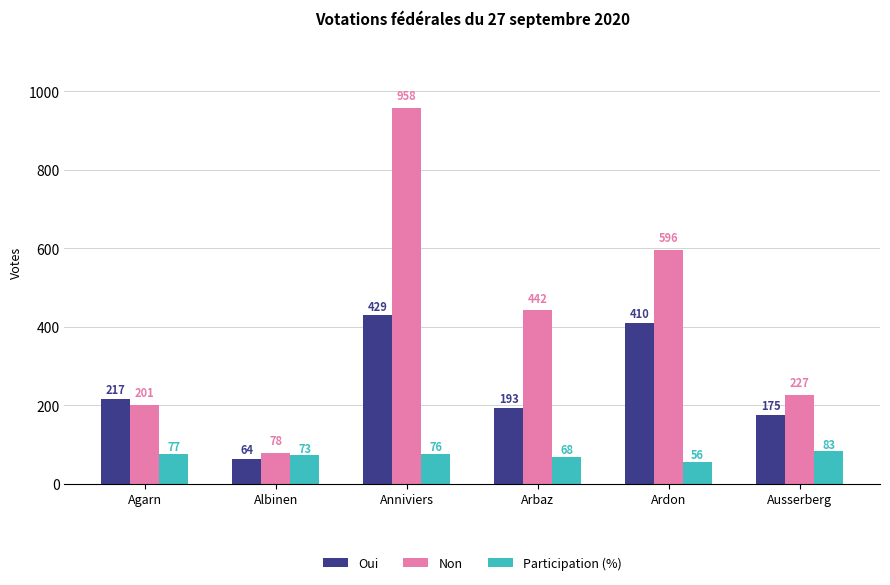

At which label does Participation (%) first exceed 76?

Agarn